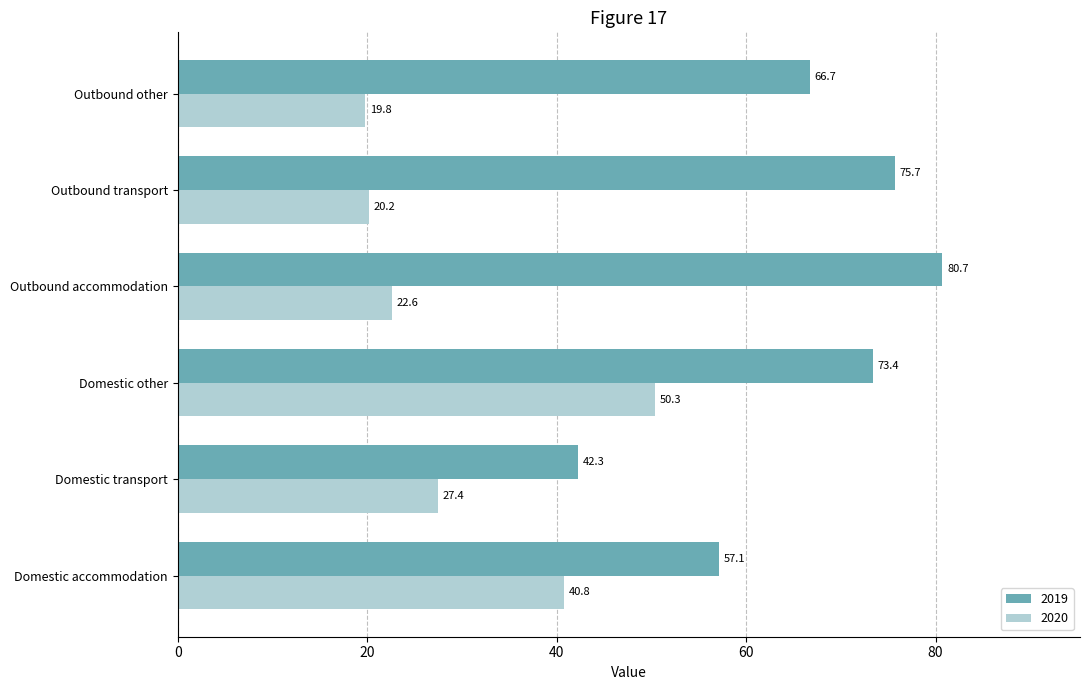

Rank the series at Domestic accommodation from highest to lowest value.

2019, 2020